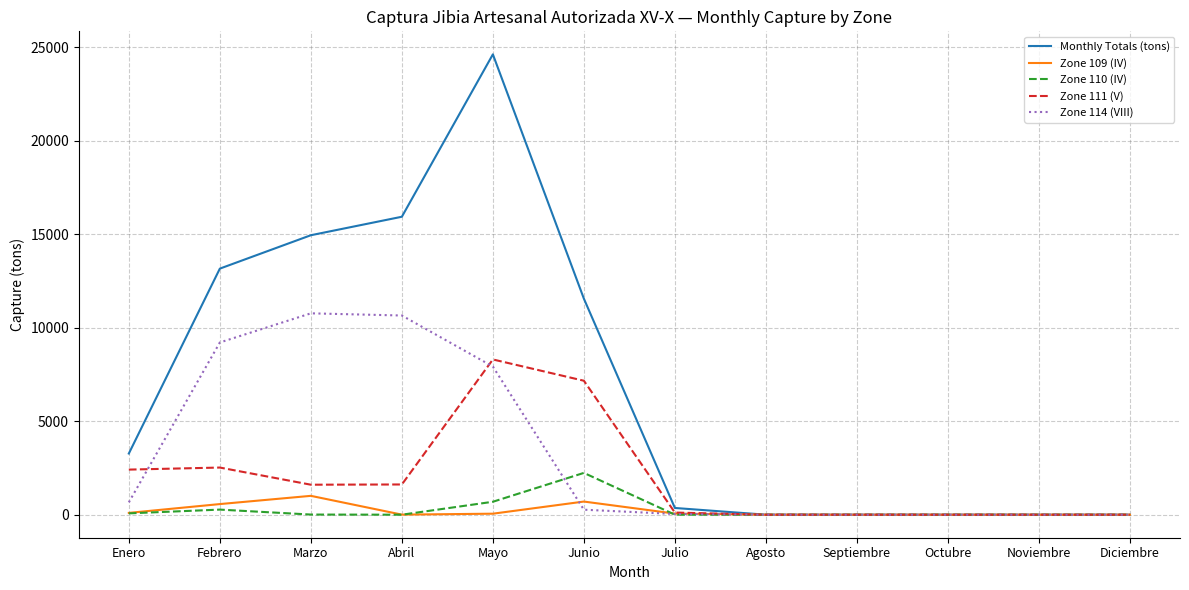

True or false: Zone 110 (IV) has a value of -1262.4 at Abril.

False